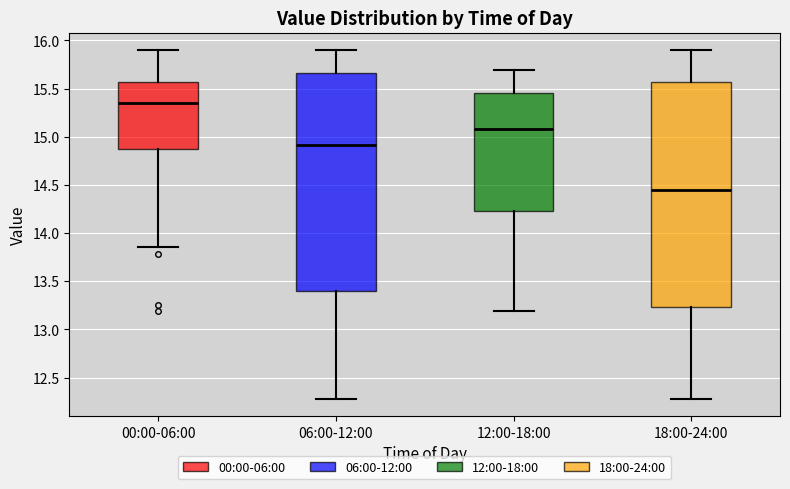

Reading left to right, read every box against the y-axis: the position of its median line, the range the box covers, and the ends of its whiskers. The values are not printed on the chart, so give them approximately, as read against the axis.

00:00-06:00: median 15.35, box 14.90 to 15.55, whiskers 13.85 to 15.90
06:00-12:00: median 14.90, box 13.40 to 15.65, whiskers 12.30 to 15.90
12:00-18:00: median 15.10, box 14.25 to 15.45, whiskers 13.20 to 15.70
18:00-24:00: median 14.45, box 13.25 to 15.55, whiskers 12.30 to 15.90